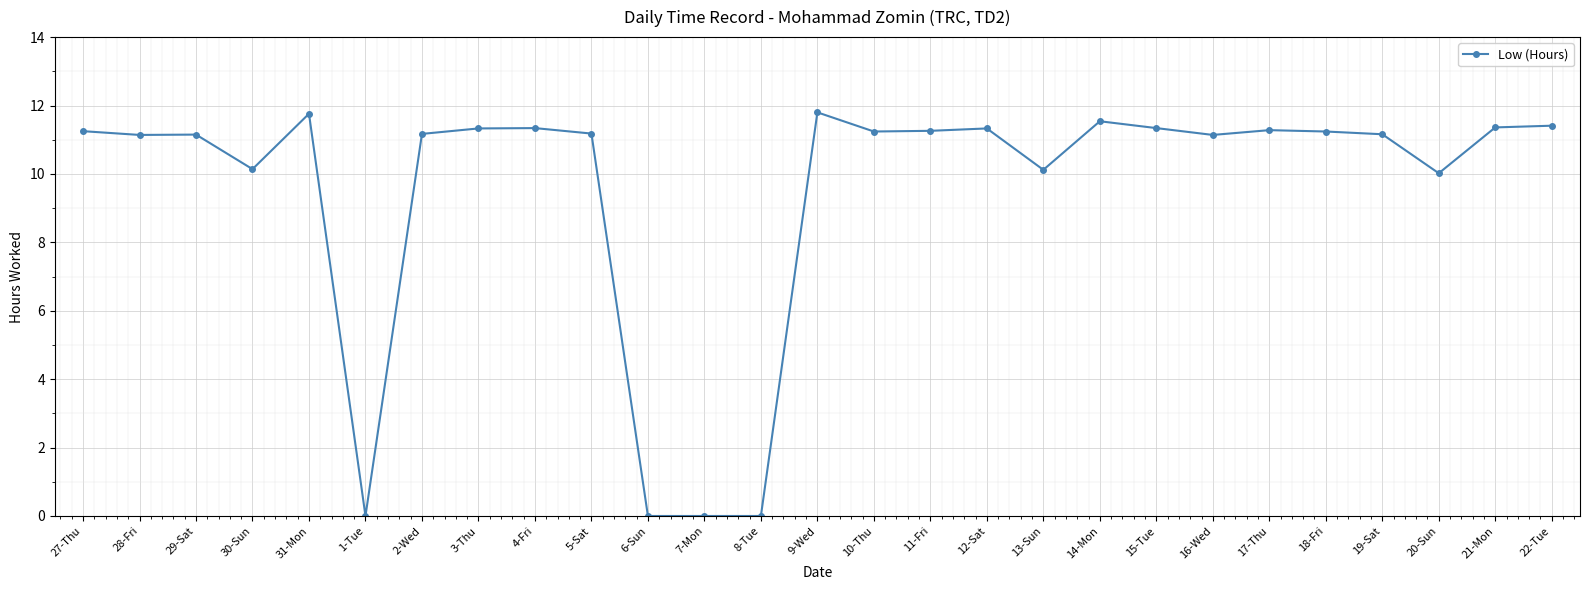

What position from the left is 21-Mon?

26